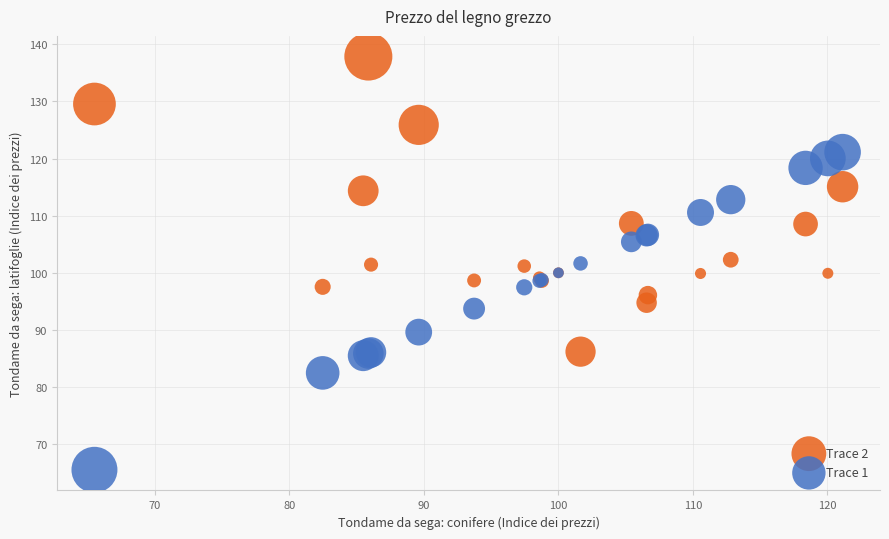

What are all the series names shown in the legend?

Trace 2, Trace 1